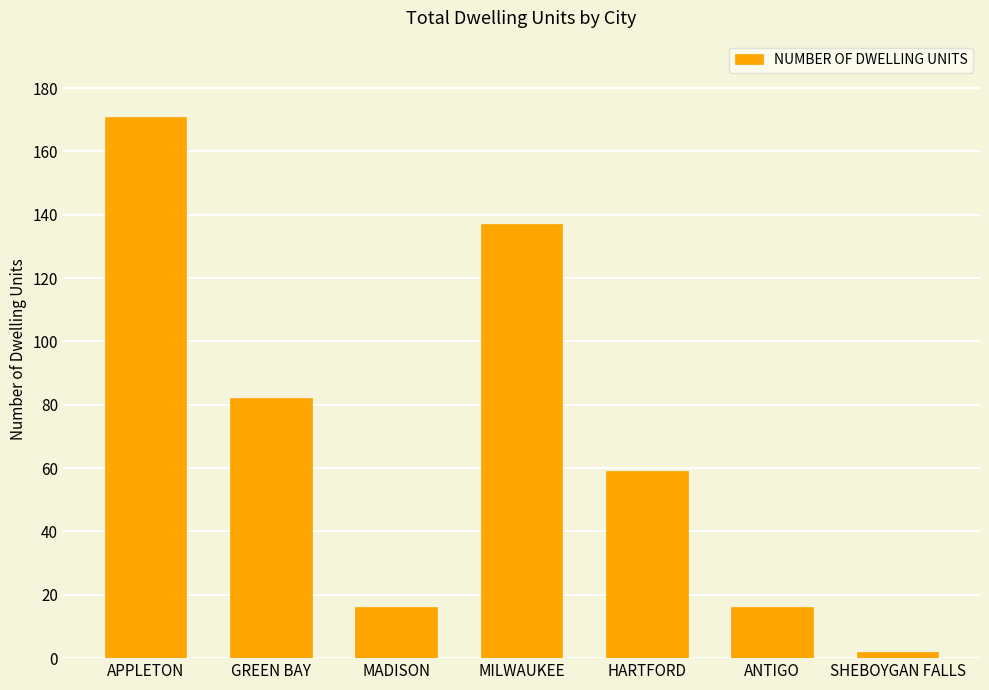

What is the greatest value displayed?

171